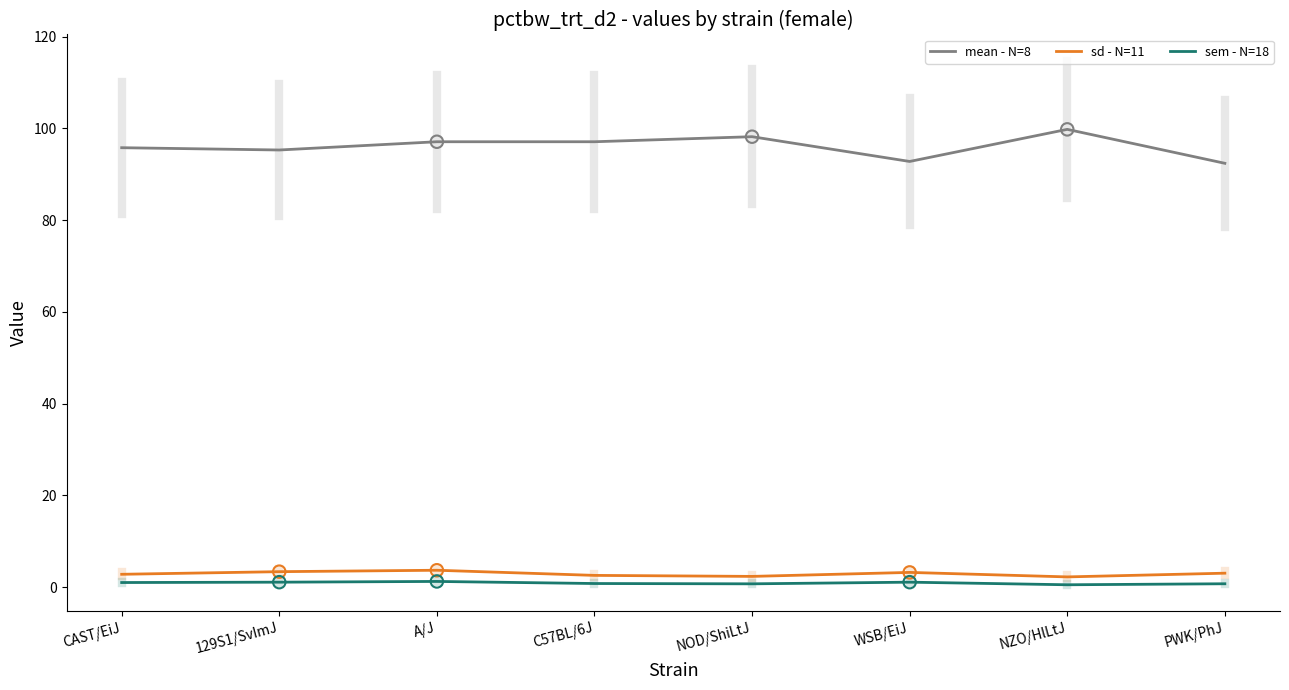

Which series has the largest total across all categories?

mean - N=8